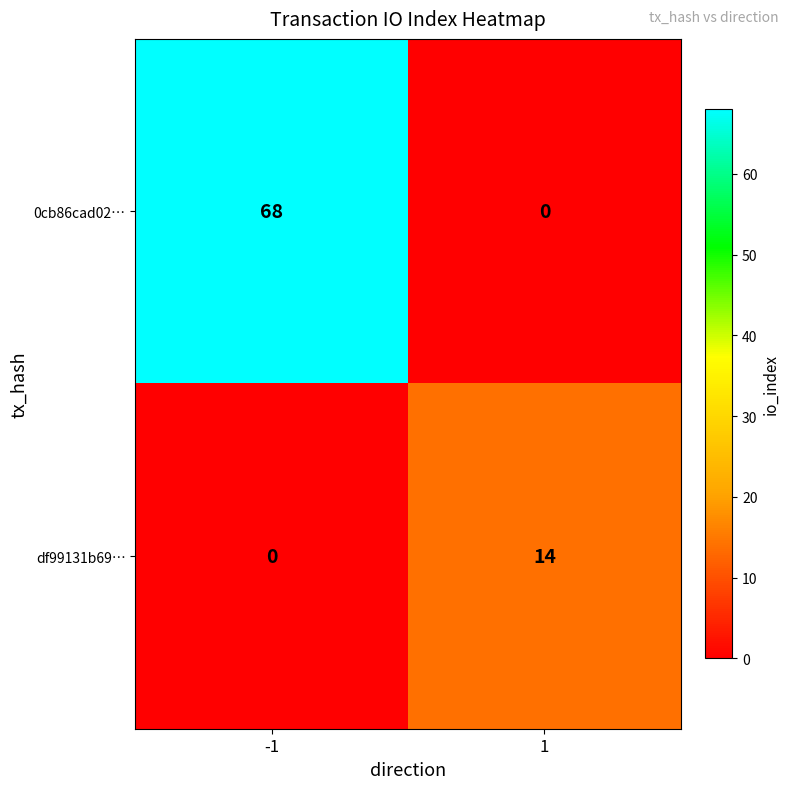

What is the maximum value shown in the chart?

68